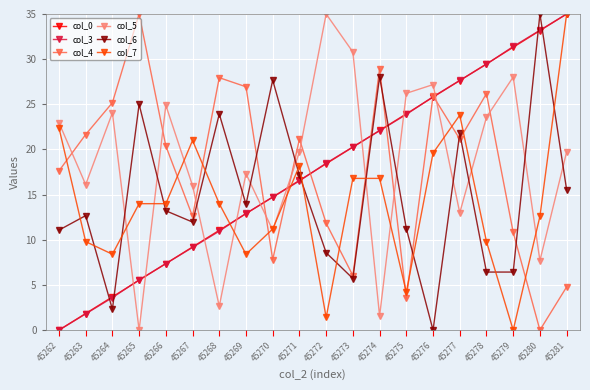

What value does the col_7 series have at 45278?

9.8